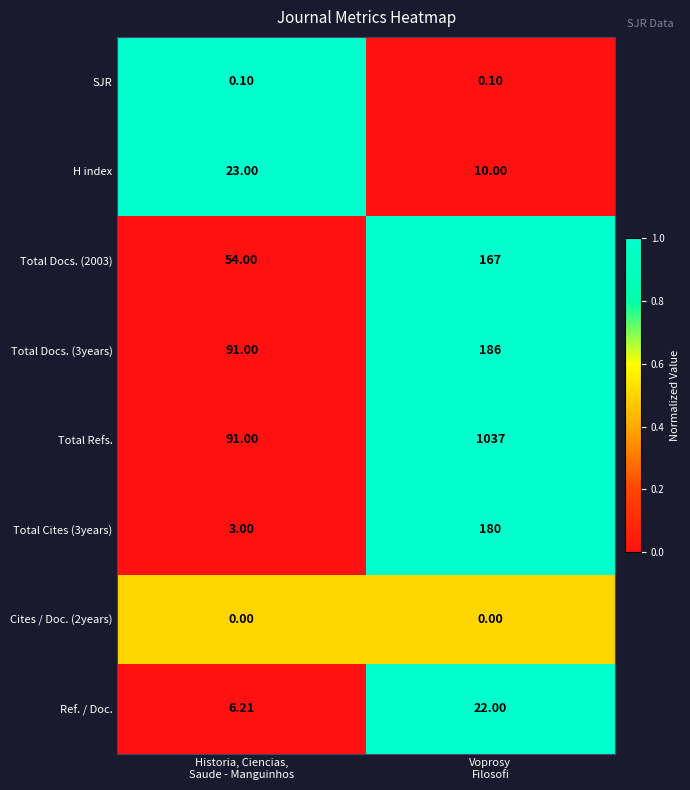

How many distinct data groups are displayed?

8